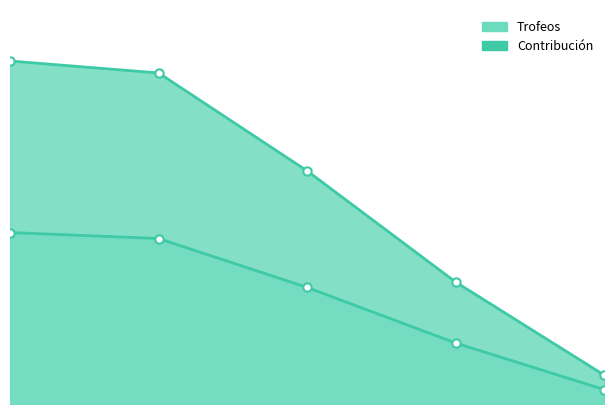

What is the lowest value of the Trofeos series?

428